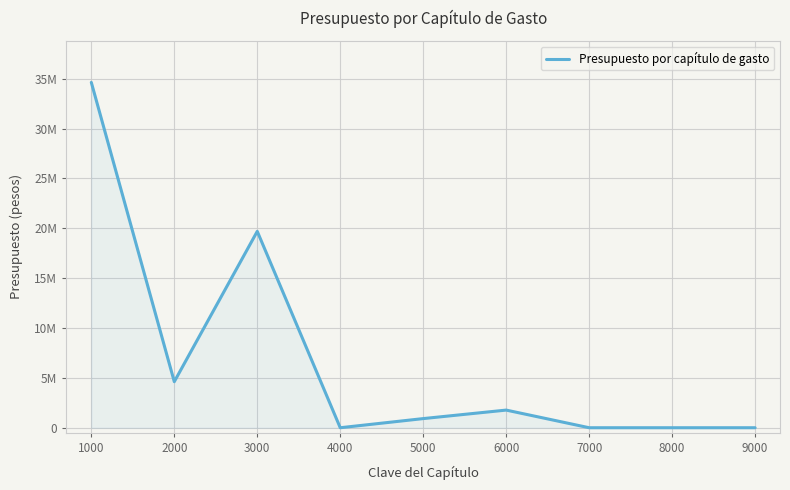

Is this an area chart (filled region under the line)?

Yes